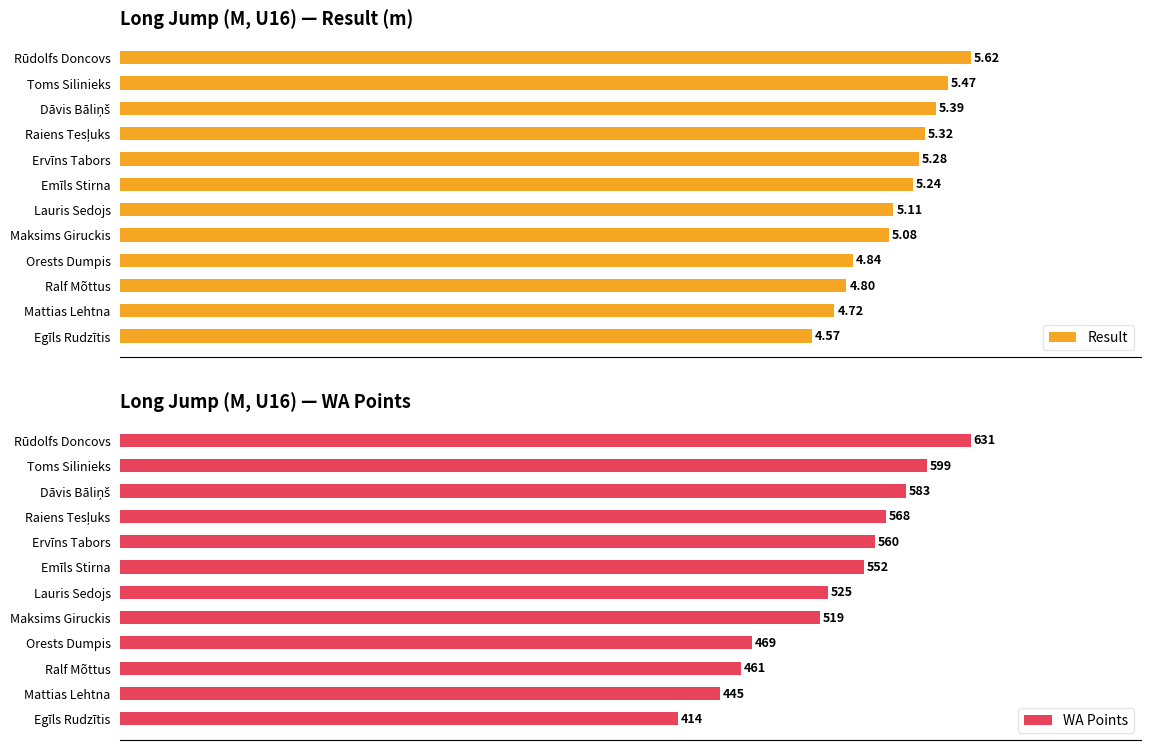

At which label is Result closest to 5?

Maksims Giruckis